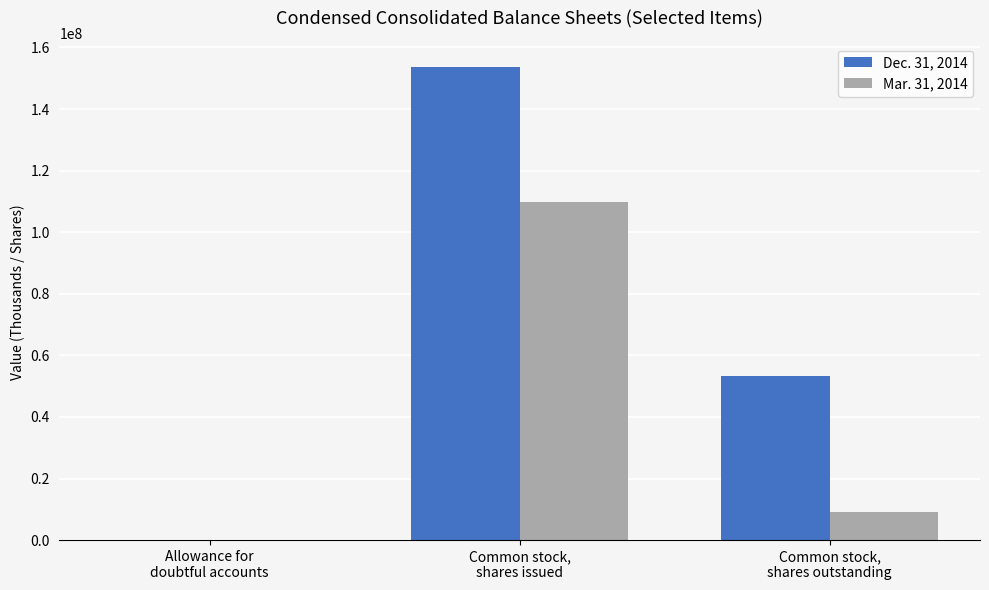

What value does the Mar. 31, 2014 series have at Allowance for
doubtful accounts?

3977